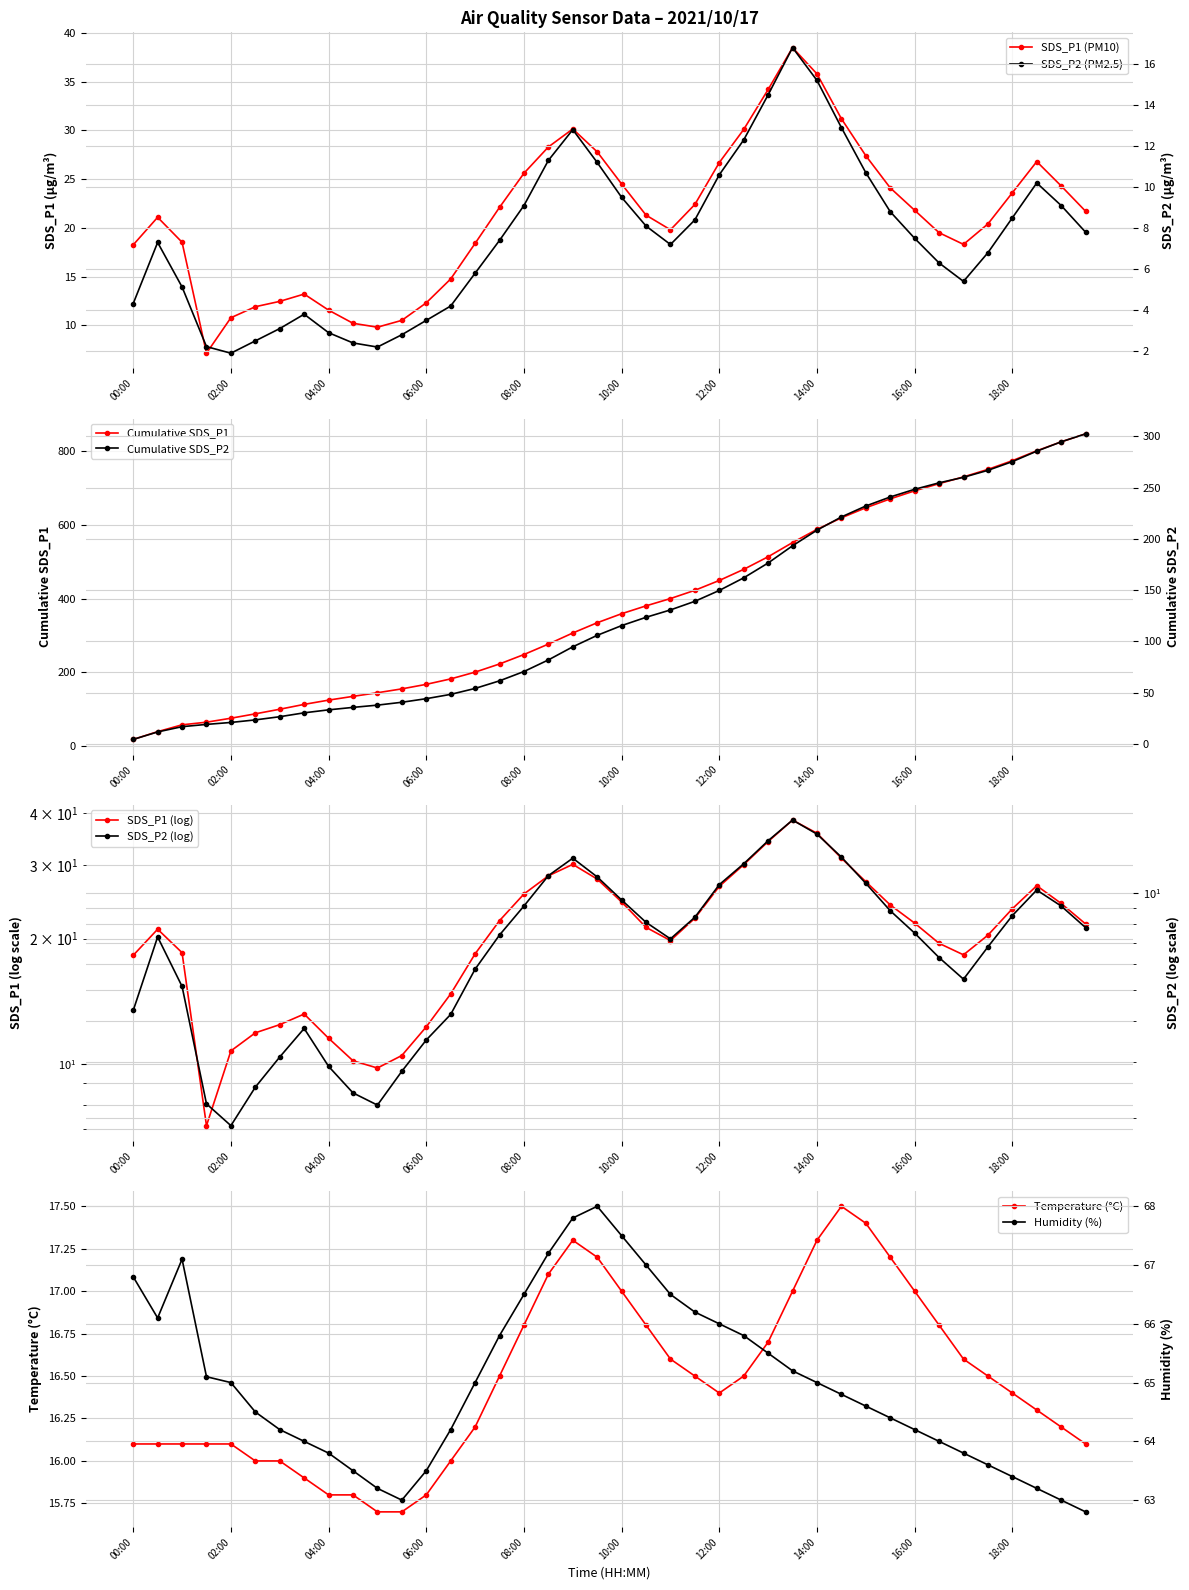

Reading left to right, extract all data points from this chart.

SDS_P1: 18.2	21.1	18.5	7.1	10.8	11.9	12.4	13.2	11.6	10.2	9.8	10.5	12.3	14.8	18.4	22.1	25.6	28.3	30.1	27.8	24.5	21.3	19.8	22.4	26.7	30.1	34.2	38.5	35.8	31.2	27.4	24.1	21.8	19.5	18.3	20.4	23.6	26.8	24.3	21.7
SDS_P2: 4.3	7.3	5.1	2.2	1.9	2.5	3.1	3.8	2.9	2.4	2.2	2.8	3.5	4.2	5.8	7.4	9.1	11.3	12.8	11.2	9.5	8.1	7.2	8.4	10.6	12.3	14.5	16.8	15.2	12.9	10.7	8.8	7.5	6.3	5.4	6.8	8.5	10.2	9.1	7.8
Temp: 16.1	16.1	16.1	16.1	16.1	16.0	16.0	15.9	15.8	15.8	15.7	15.7	15.8	16.0	16.2	16.5	16.8	17.1	17.3	17.2	17.0	16.8	16.6	16.5	16.4	16.5	16.7	17.0	17.3	17.5	17.4	17.2	17.0	16.8	16.6	16.5	16.4	16.3	16.2	16.1
Humidity: 66.8	66.1	67.1	65.1	65.0	64.5	64.2	64.0	63.8	63.5	63.2	63.0	63.5	64.2	65.0	65.8	66.5	67.2	67.8	68.0	67.5	67.0	66.5	66.2	66.0	65.8	65.5	65.2	65.0	64.8	64.6	64.4	64.2	64.0	63.8	63.6	63.4	63.2	63.0	62.8